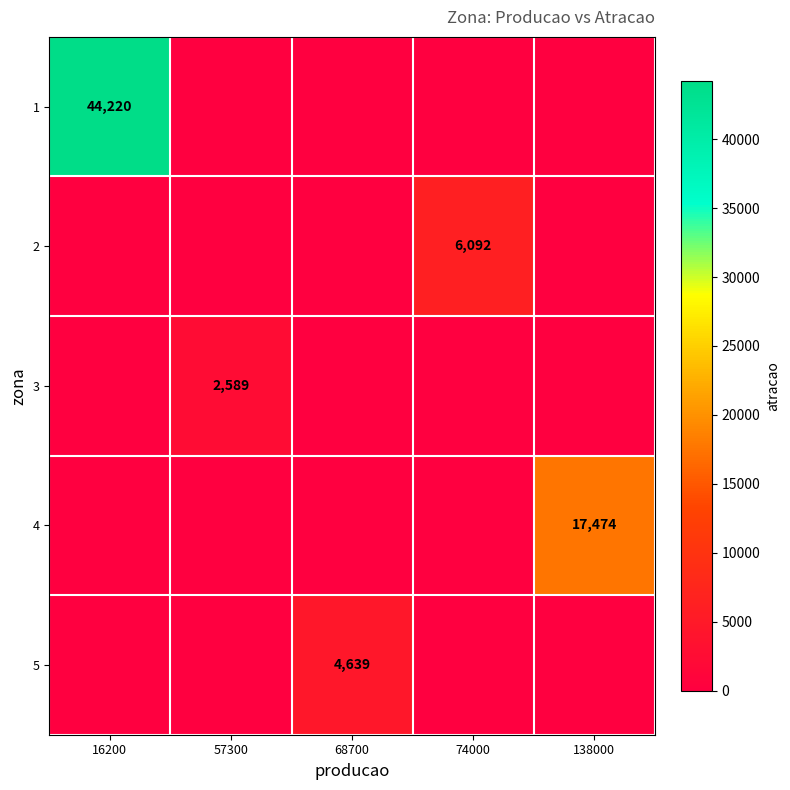

Is it true that 1 equals 44220 at 16200?

True